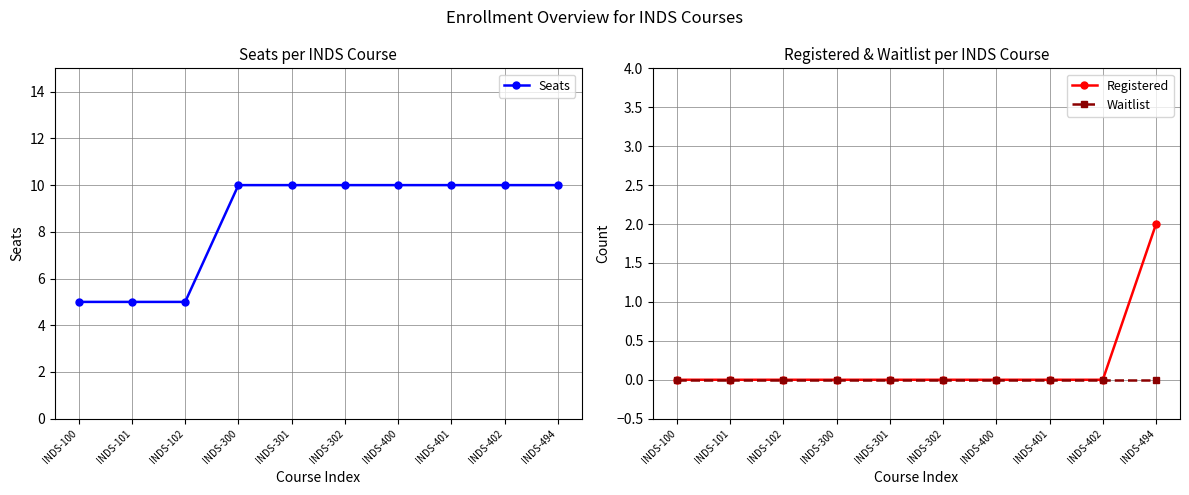

Which category has the lowest value across all series?

INDS-100